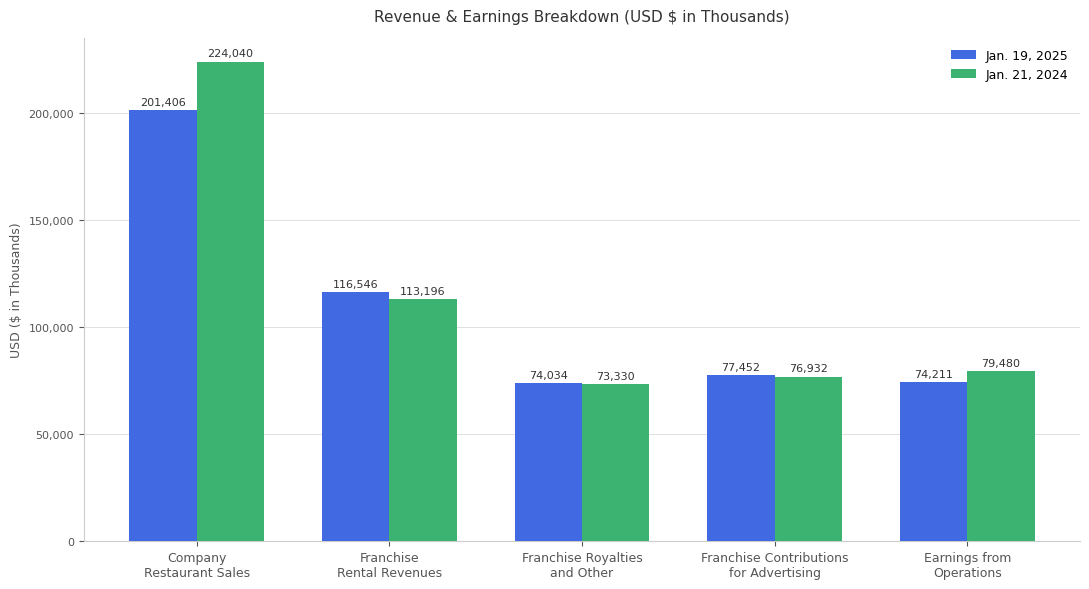

At which label is Jan. 21, 2024 closest to 148685?

Franchise
Rental Revenues